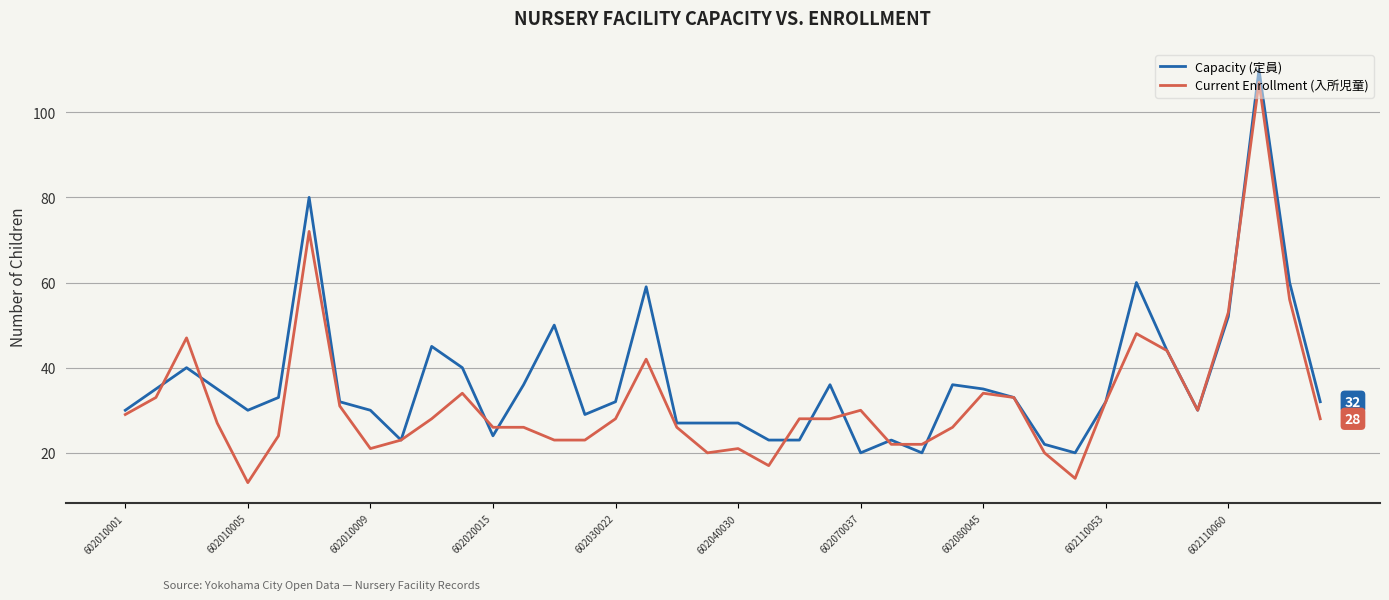

Which series has the largest total across all categories?

Capacity (定員)